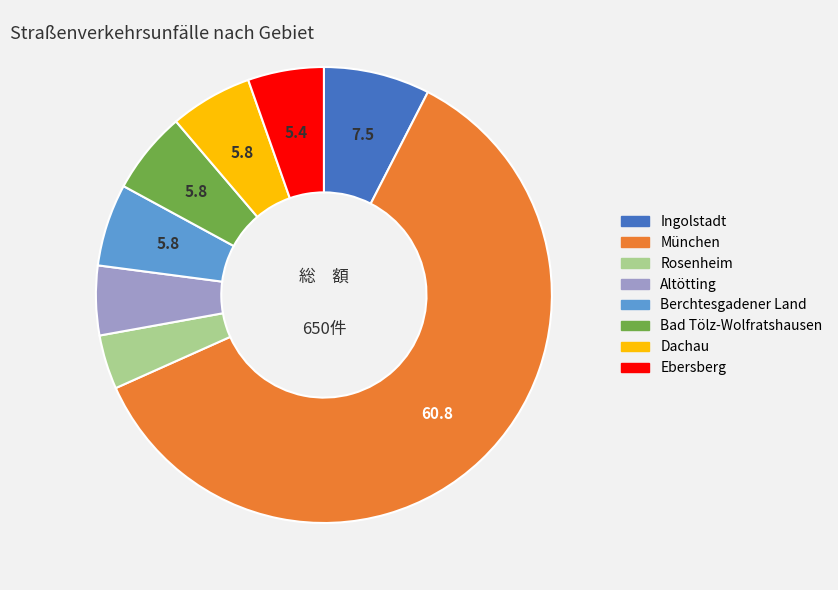

Does Altötting account for over 50% of the chart?

No